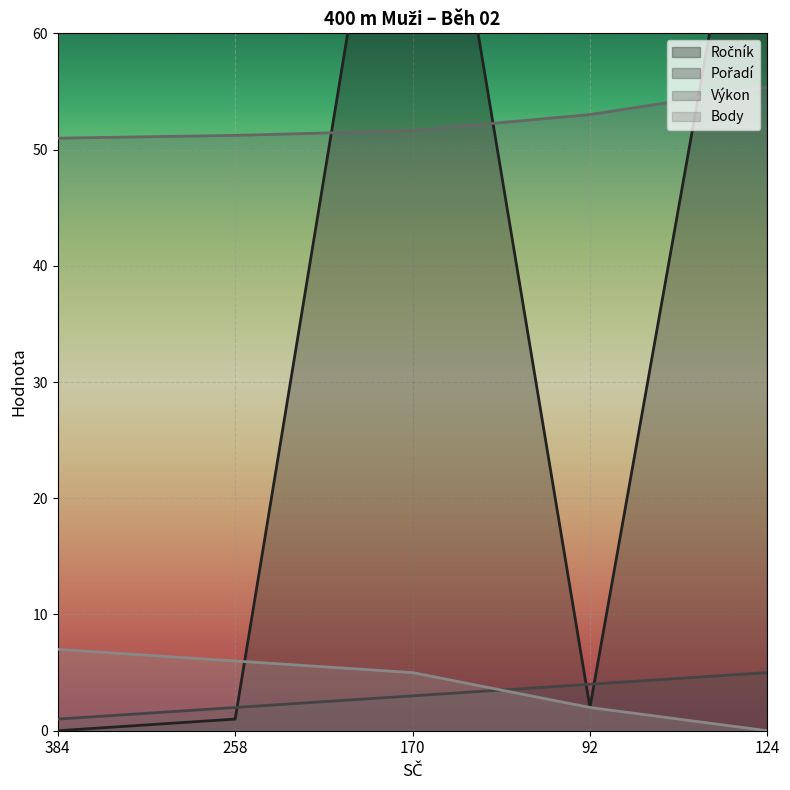

What is the average value of the Ročník series?

37.0